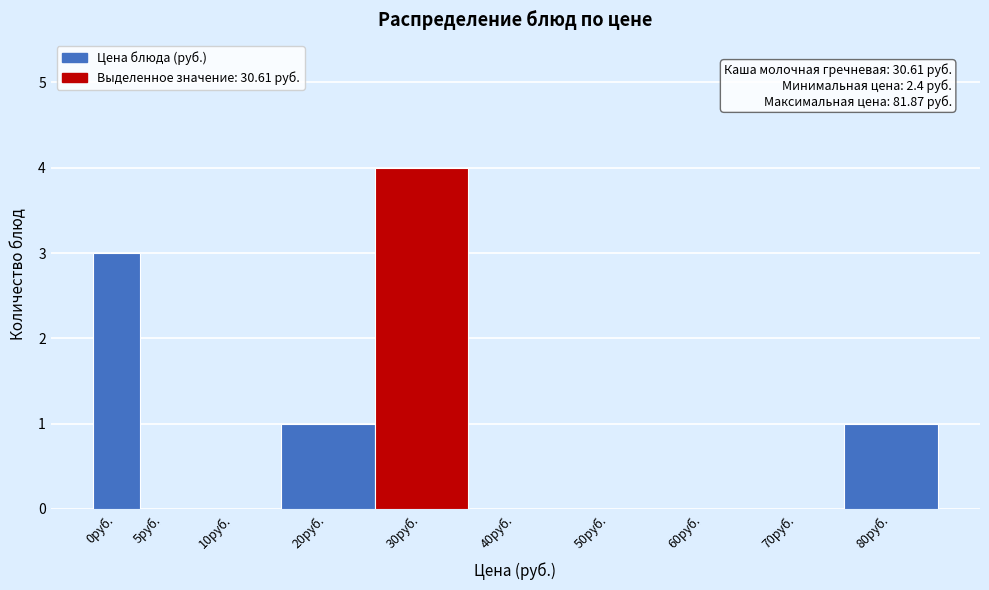

Reading right to left, transcribe all the data shown in this chart.

80руб.=1	70руб.=0	60руб.=0	50руб.=0	40руб.=0	30руб.=4	20руб.=1	10руб.=0	5руб.=0	0руб.=3